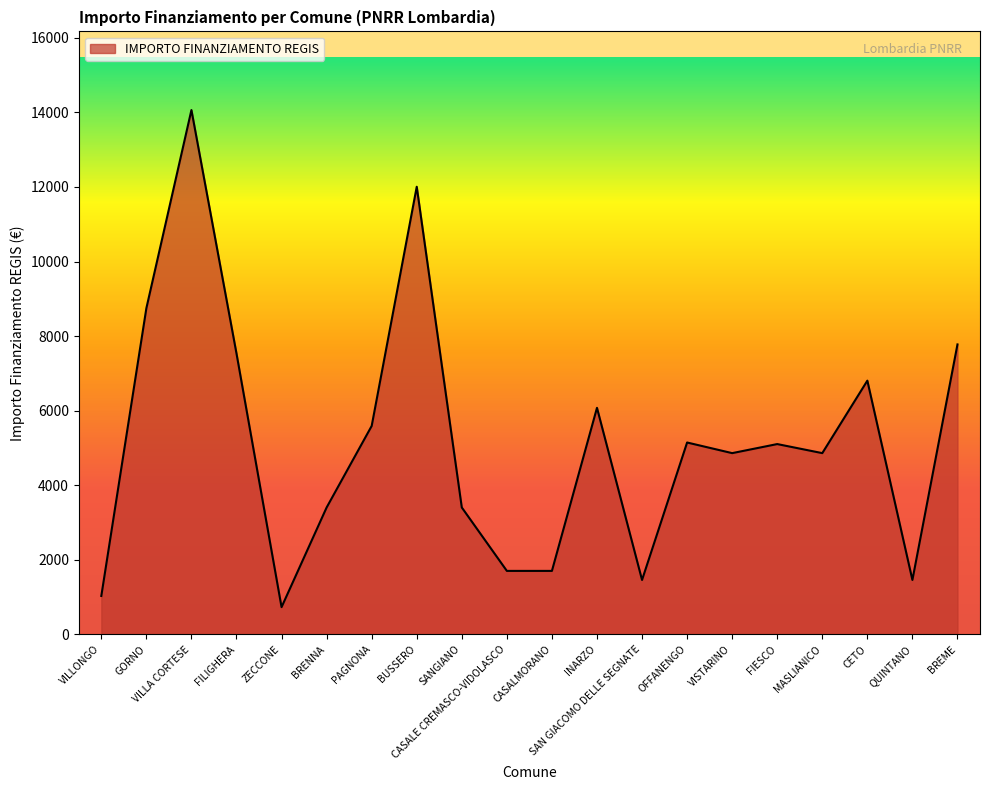

What is the approximate value at SANGIANO, to the nearest 50?

3400